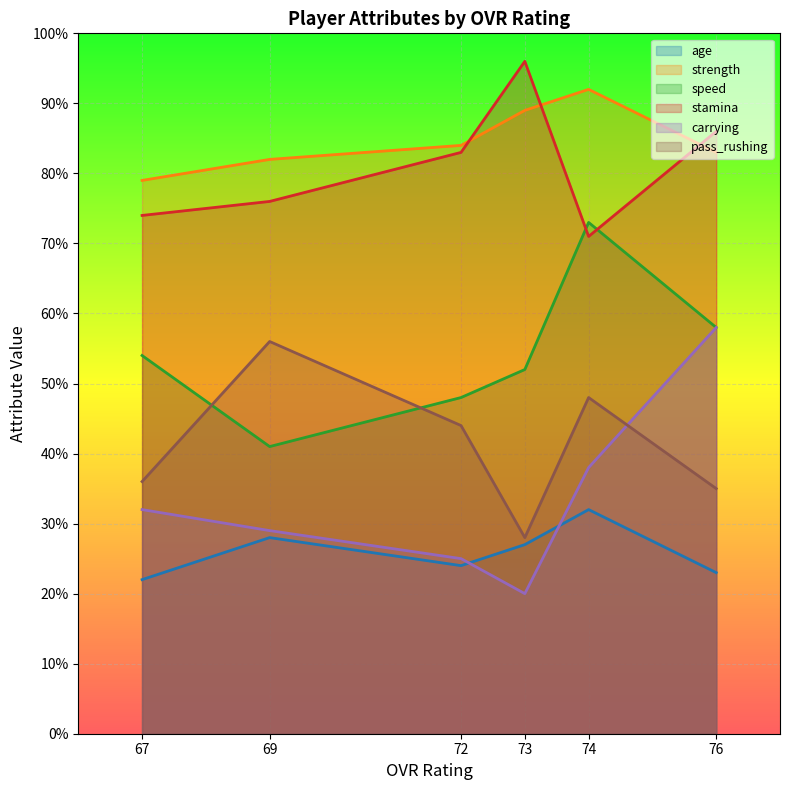

What are all the series names shown in the legend?

age, strength, speed, stamina, carrying, pass_rushing